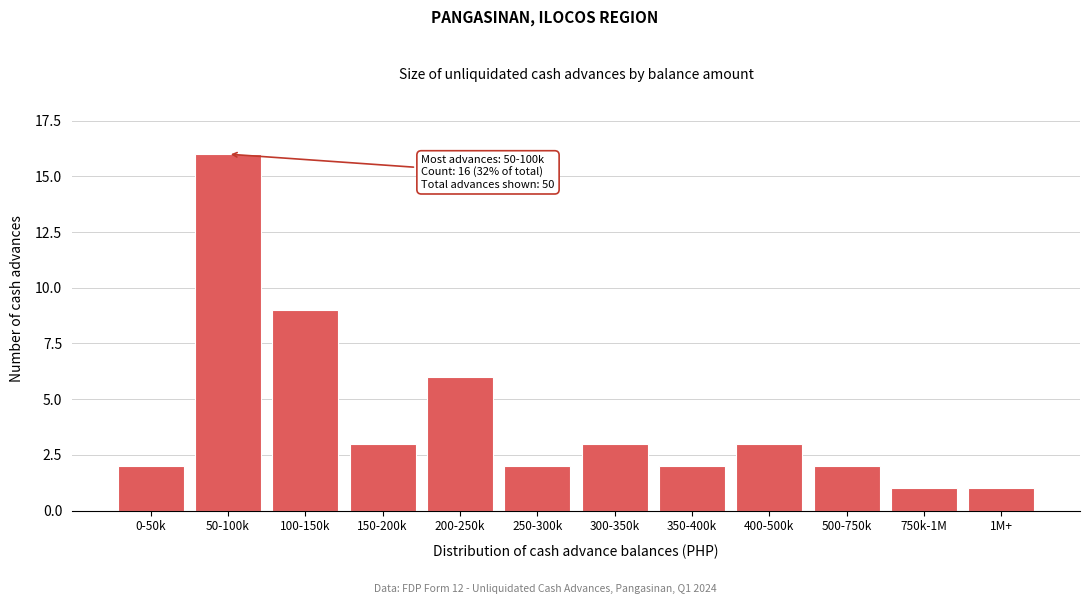

Reading left to right, list all the values displayed in this chart.

2	16	9	3	6	2	3	2	3	2	1	1